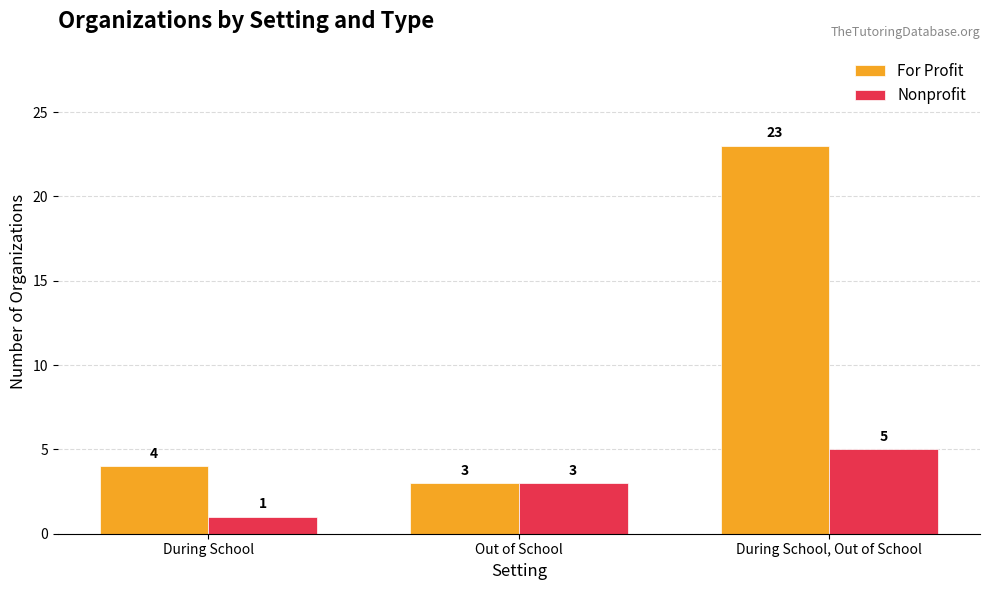

Reading left to right, extract all data points from this chart.

For Profit: 4	3	23
Nonprofit: 1	3	5